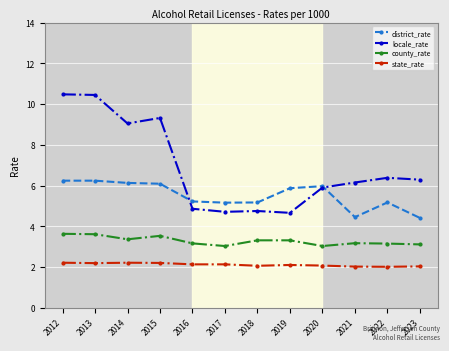

What is the spread (max minus min) of values at 2023?

4.3